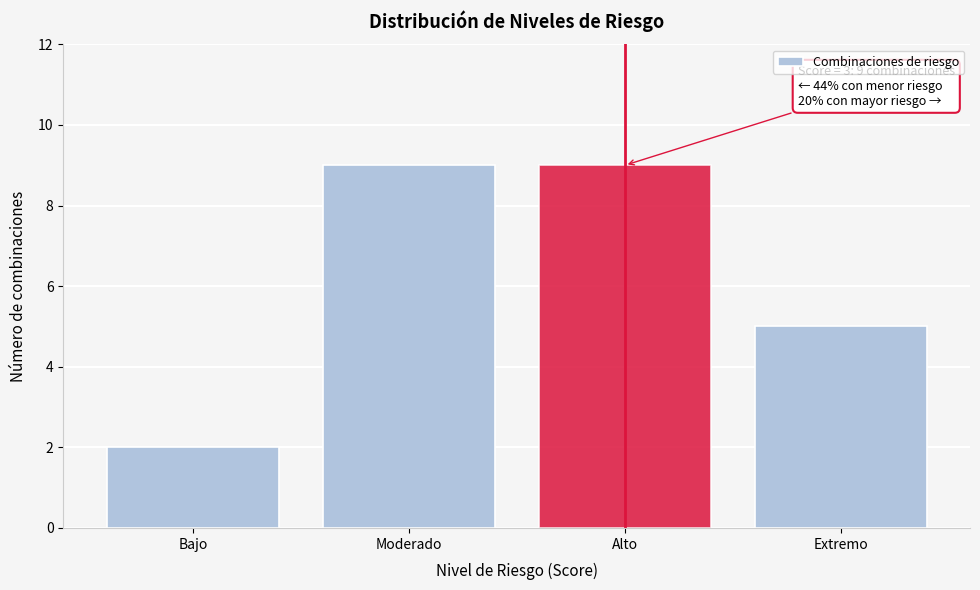

Reading left to right, extract all data points from this chart.

2	9	9	5